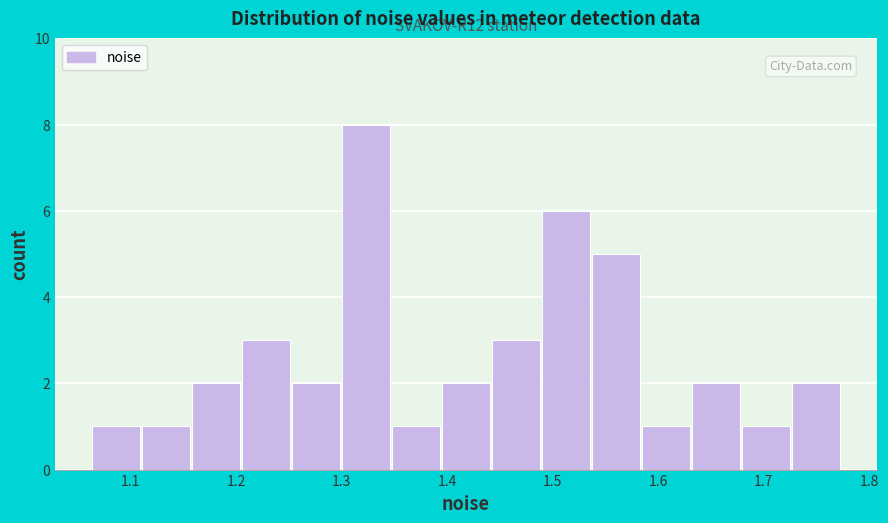

Over which range of the x-axis is the bar tallest?

1.30 to 1.35